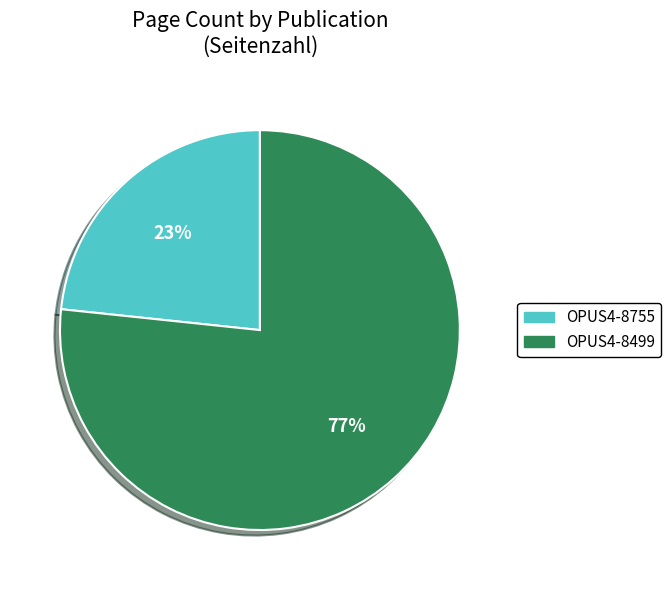

Approximately how many times larger is the value at OPUS4-8755 compared to OPUS4-8499?

0.3